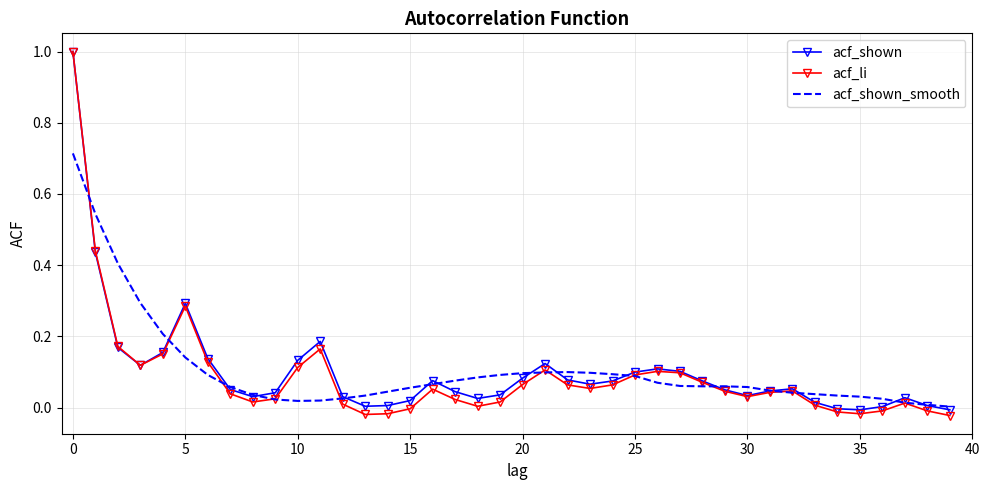

What is the greatest value displayed?

1.0